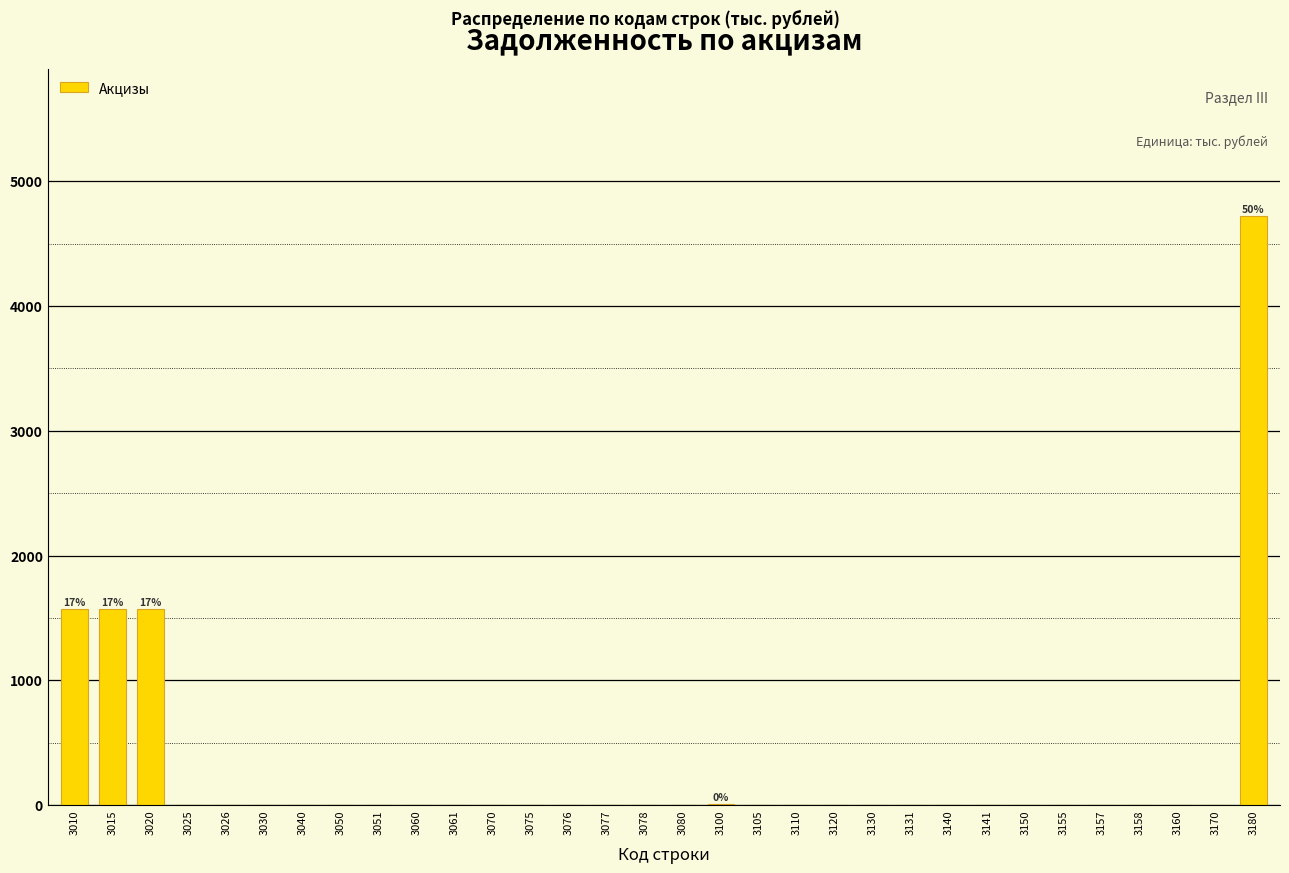

What is the sum of all values?

9442